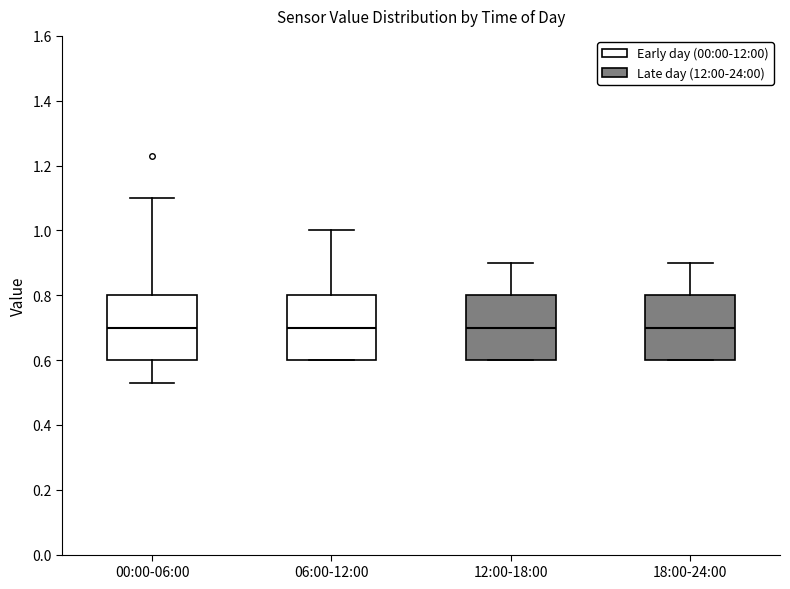

Reading left to right, read every box against the y-axis: the position of its median line, the range the box covers, and the ends of its whiskers. The values are not printed on the chart, so give them approximately, as read against the axis.

00:00-06:00: median 0.70, box 0.60 to 0.80, whiskers 0.54 to 1.10
06:00-12:00: median 0.70, box 0.60 to 0.80, whiskers 0.60 to 1.00
12:00-18:00: median 0.70, box 0.60 to 0.80, whiskers 0.60 to 0.90
18:00-24:00: median 0.70, box 0.60 to 0.80, whiskers 0.60 to 0.90